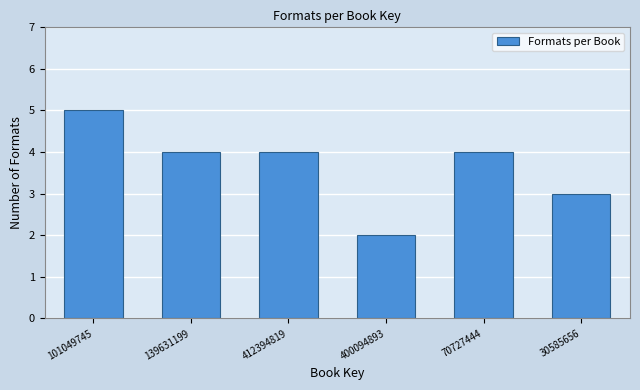

Reading left to right, transcribe all the data shown in this chart.

101049745=5	139631199=4	412394819=4	400094893=2	70727444=4	30585656=3